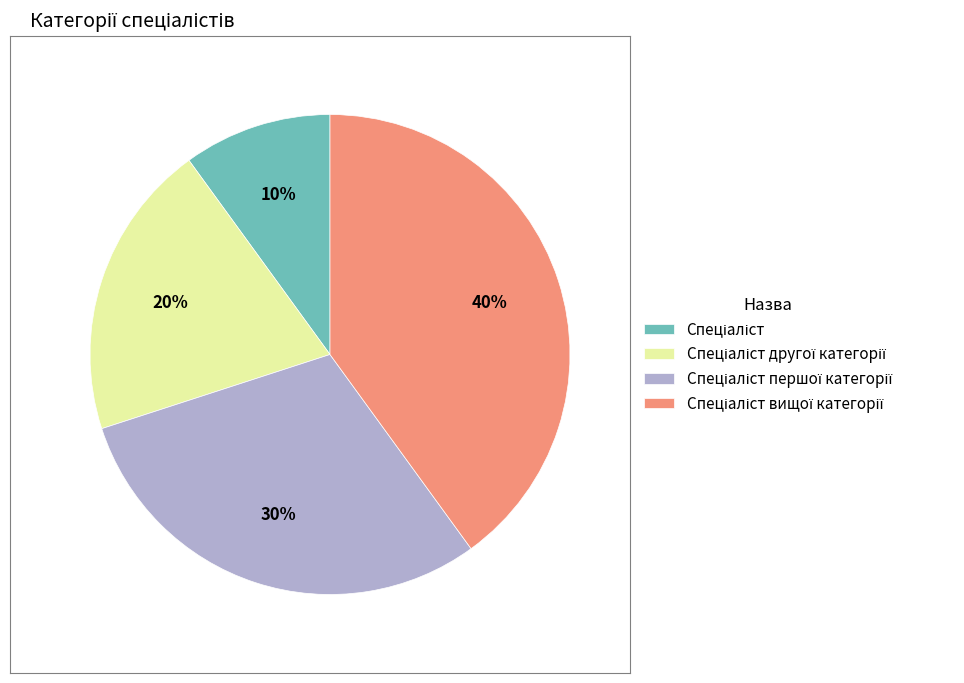

Does any single category account for the majority?

No